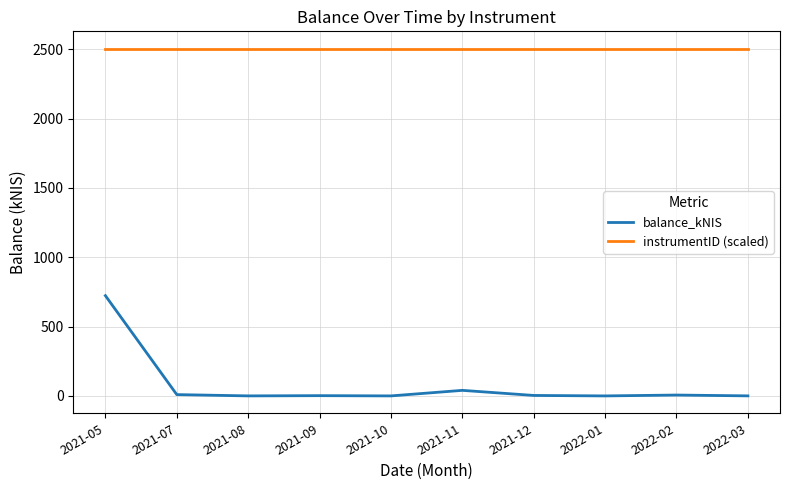

True or false: balance_kNIS and instrumentID (scaled) intersect in this chart.

False